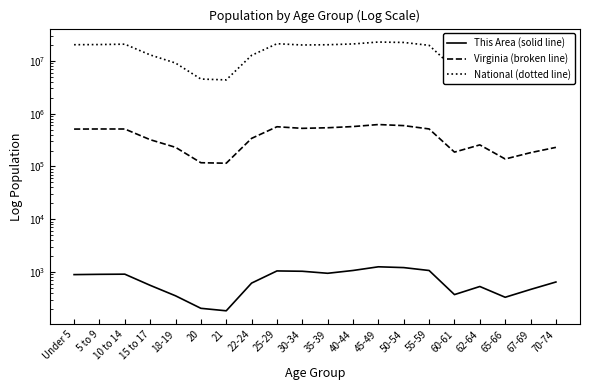

At which category does the chart reach its minimum across all series?

21